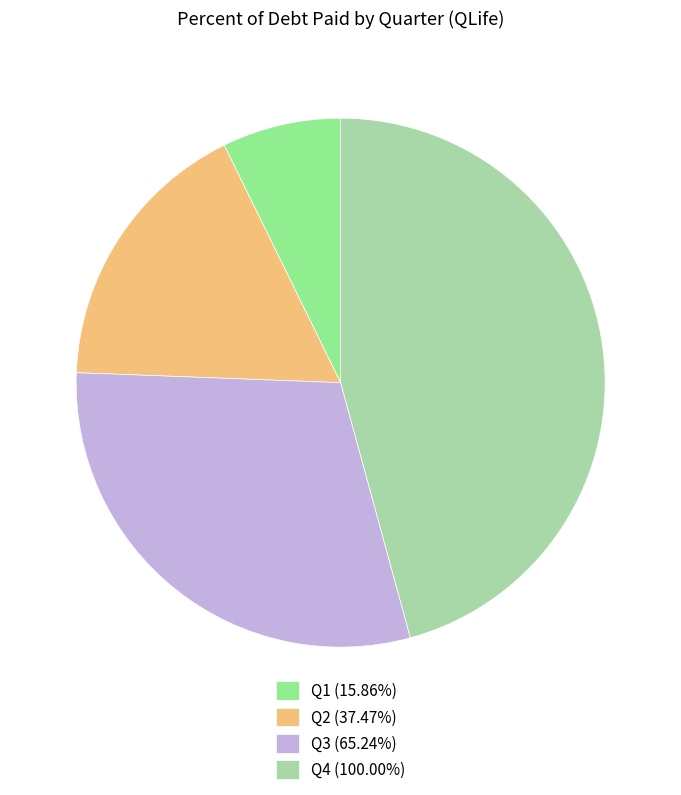

Is the sum of Q3 (65.24%) and Q2 (37.47%) greater than half?

No